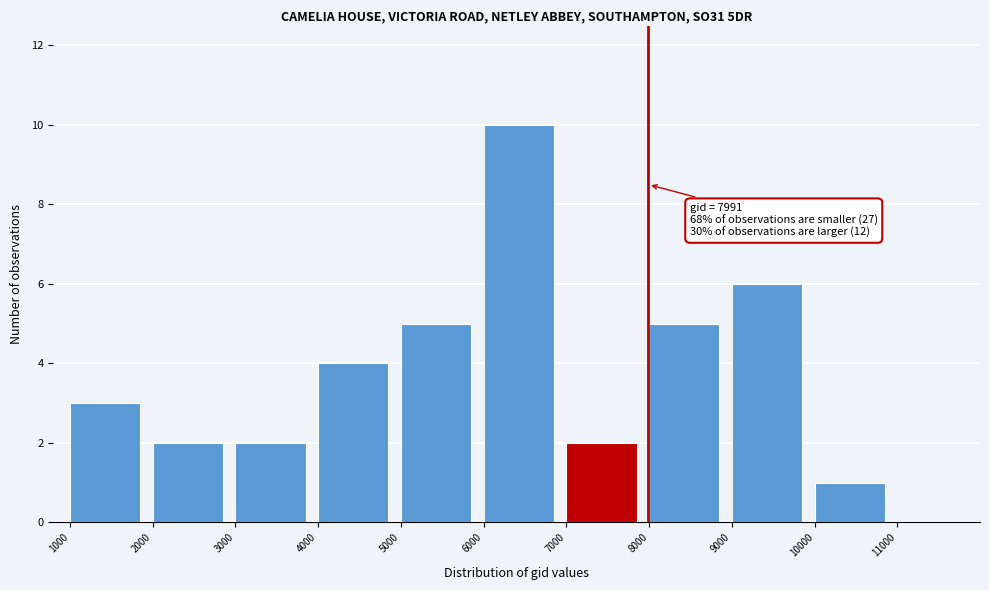

Over which range of the x-axis is the bar tallest?

6000 to 7000